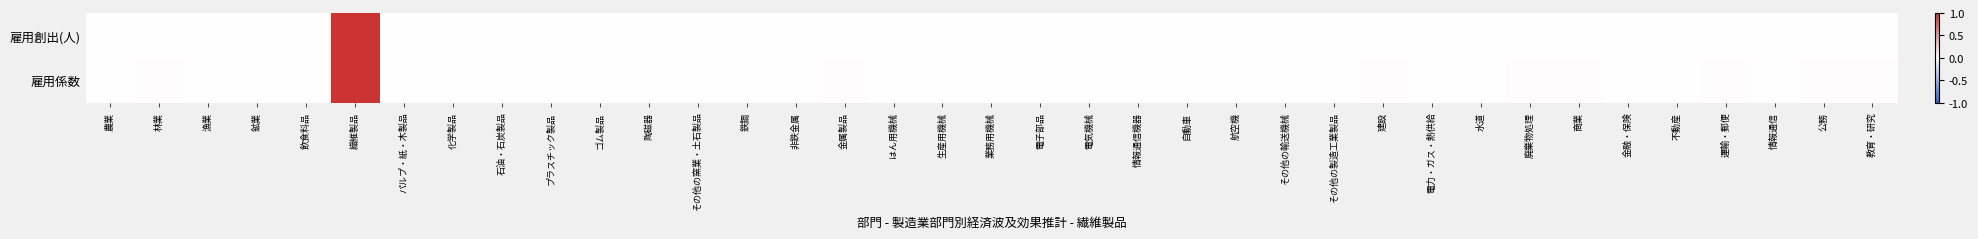

Reading left to right, list all the values displayed in this chart.

雇用創出(人): 農業=0.0	林業=0.0	漁業=0.0	鉱業=0.0	飲食料品=0.0	繊維製品=1.0	パルプ・紙・木製品=0.0	化学製品=0.0	石油・石炭製品=0.0	プラスチック製品=0.0	ゴム製品=0.0	陶磁器=0.0	その他の窯業・土石製品=0.0	鉄鋼=0.0	非鉄金属=0.0	金属製品=0.0	はん用機械=0.0	生産用機械=0.0	業務用機械=0.0	電子部品=0.0	電気機械=0.0	情報通信機器=0.0	自動車=0.0	航空機=0.0	その他の輸送機械=0.0	その他の製造工業製品=0.0	建設=0.0	電力・ガス・熱供給=0.0	水道=0.0	廃棄物処理=0.0	商業=0.0	金融・保険=0.0	不動産=0.0	運輸・郵便=0.0	情報通信=0.0	公務=0.0	教育・研究=0.0
雇用係数: 農業=0.0	林業=0.0	漁業=0.0	鉱業=0.0	飲食料品=0.0	繊維製品=1.0	パルプ・紙・木製品=0.0	化学製品=0.0	石油・石炭製品=0.0	プラスチック製品=0.0	ゴム製品=0.0	陶磁器=0.0	その他の窯業・土石製品=0.0	鉄鋼=0.0	非鉄金属=0.0	金属製品=0.0	はん用機械=0.0	生産用機械=0.0	業務用機械=0.0	電子部品=0.0	電気機械=0.0	情報通信機器=0.0	自動車=0.0	航空機=0.0	その他の輸送機械=0.0	その他の製造工業製品=0.0	建設=0.0	電力・ガス・熱供給=0.0	水道=0.0	廃棄物処理=0.0	商業=0.0	金融・保険=0.0	不動産=0.0	運輸・郵便=0.0	情報通信=0.0	公務=0.0	教育・研究=0.0